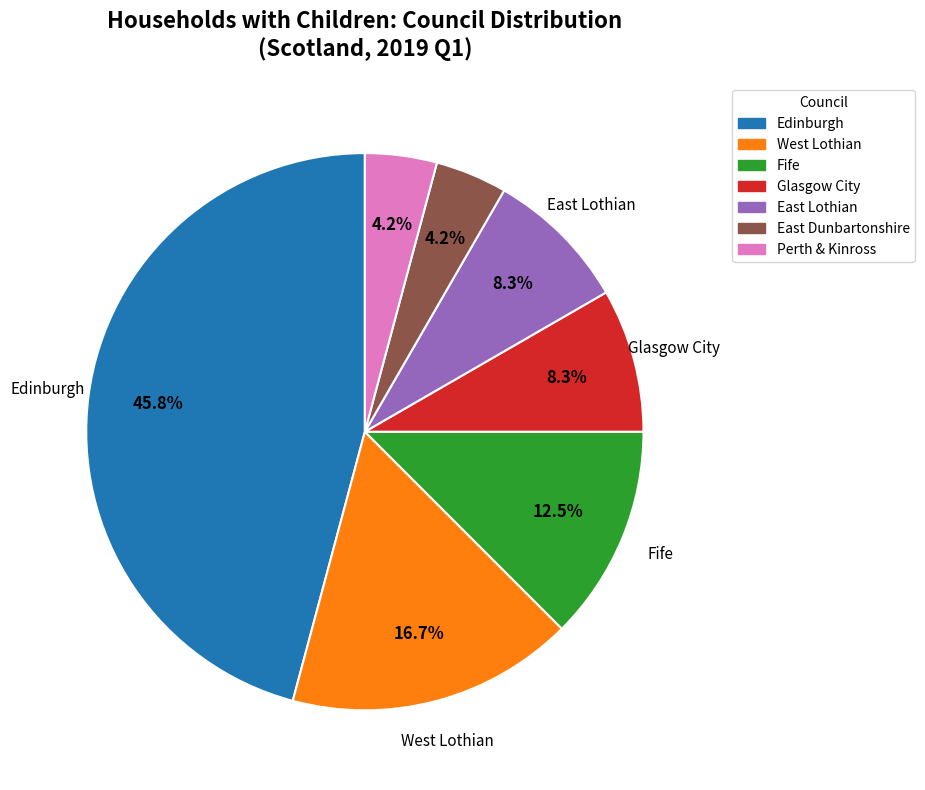

Is there a majority slice in this chart?

No